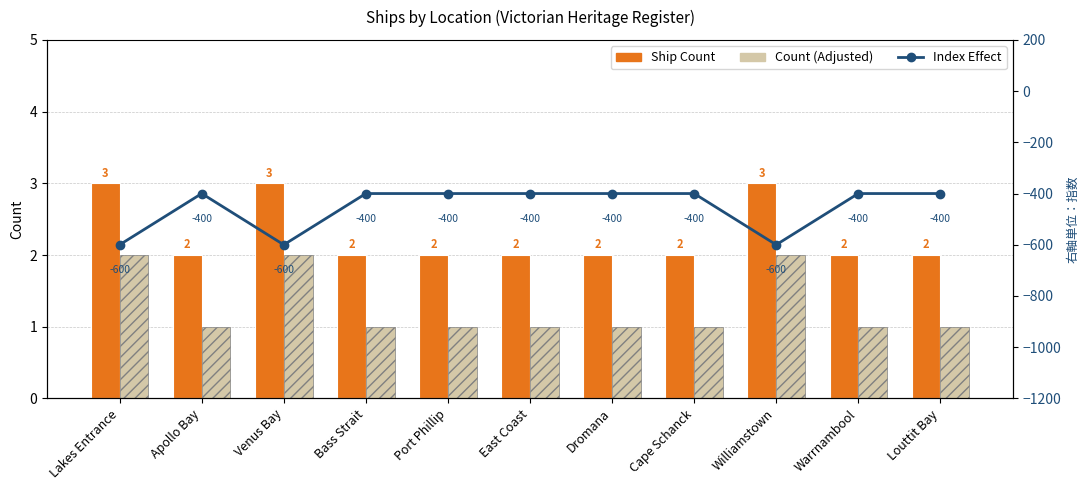

What is the label of the 2nd bar from the left?

Apollo Bay